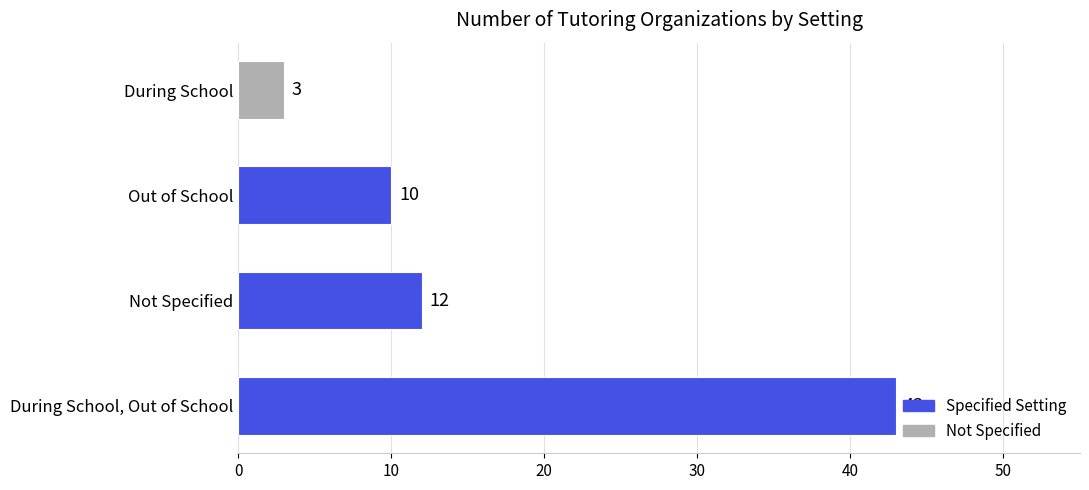

Are the bars horizontal?

Yes